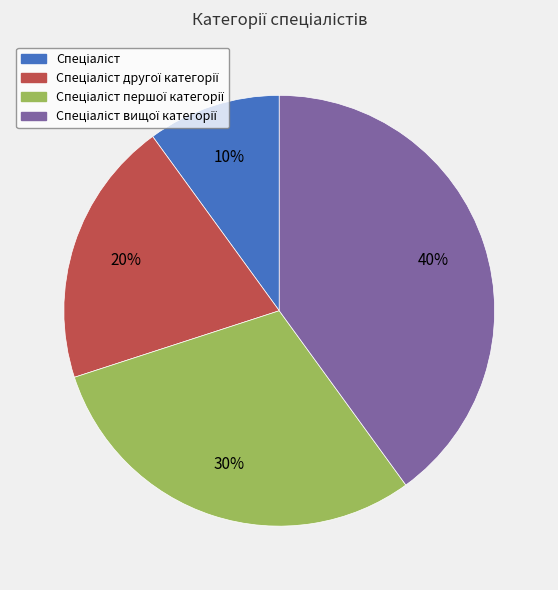

To the nearest percent, what is the difference between the largest and smallest slice percentages?

30%